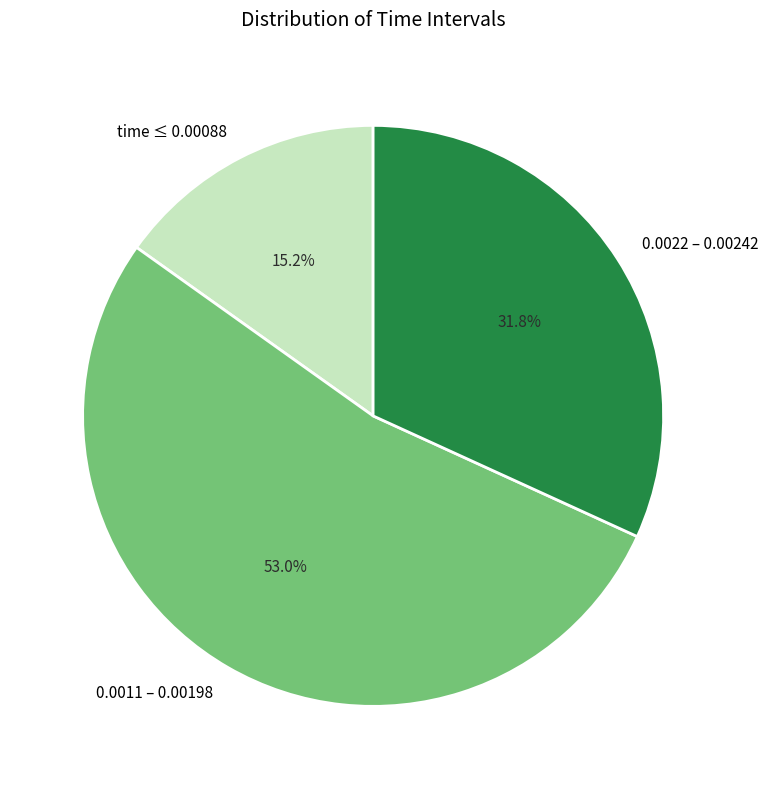

What is the largest slice in the pie chart?

0.0011 – 0.00198